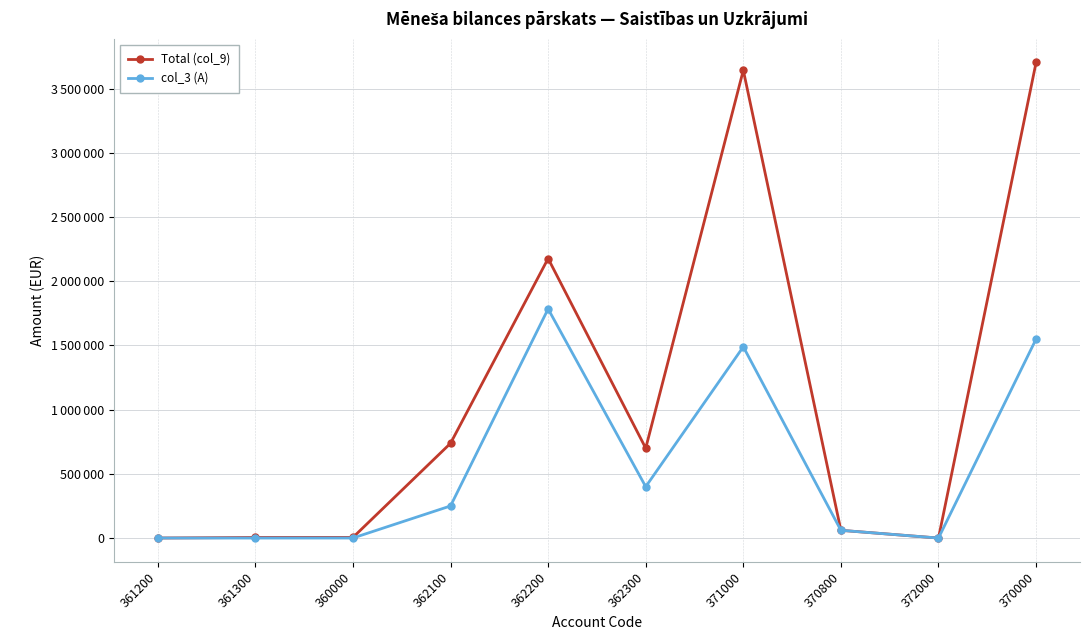

Is this an area chart (filled region under the line)?

No